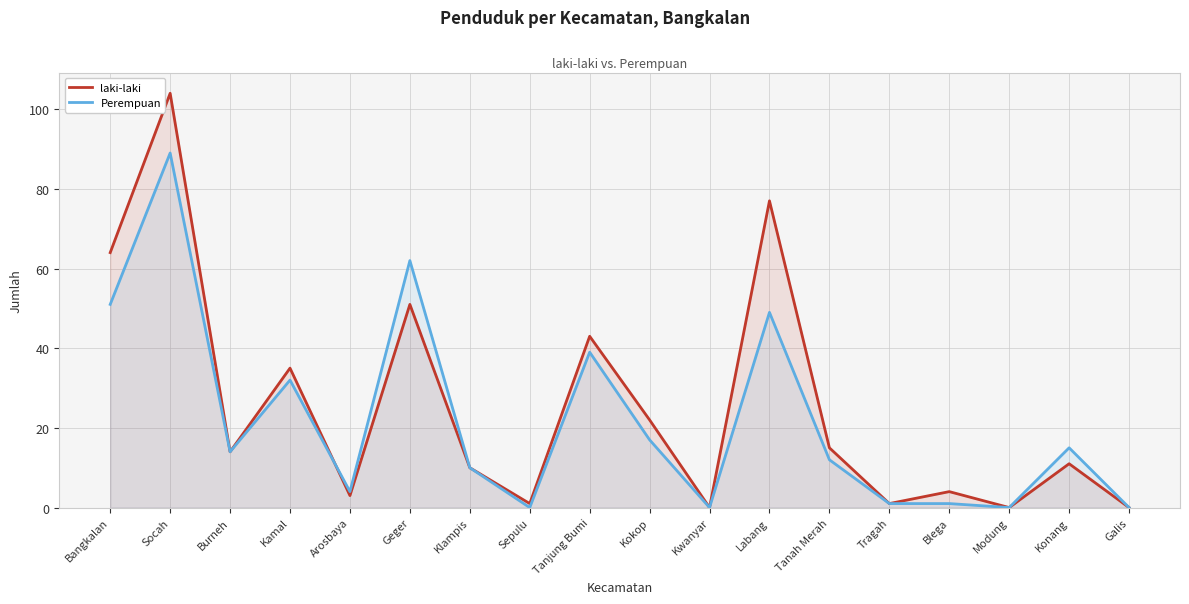

Does the chart display data point markers on the line(s)?

No